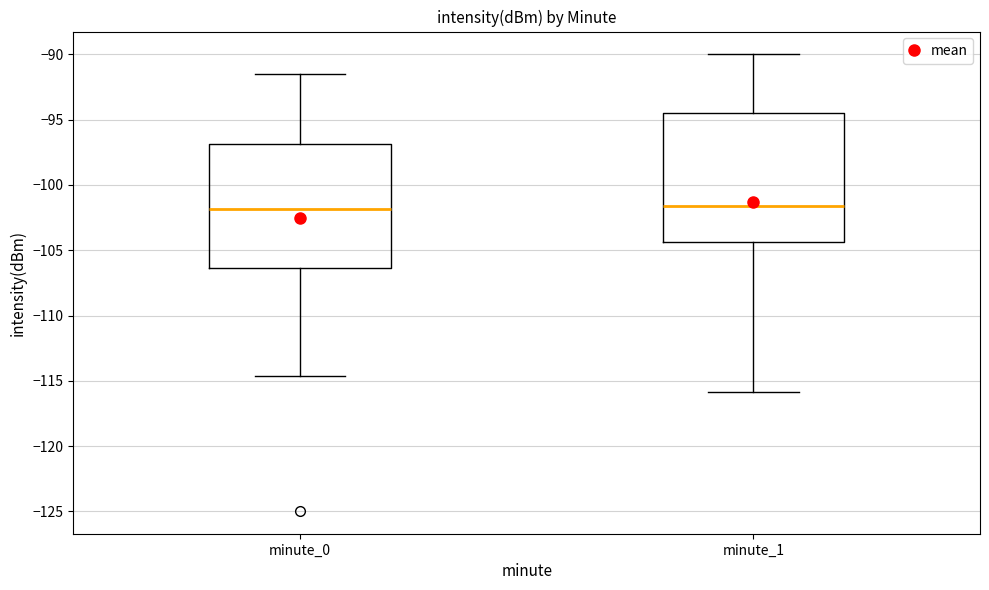

Where does the upper whisker of the box for minute_0 end on the y-axis? The values are not printed on the chart, so give them approximately, as read against the axis.

-91.5